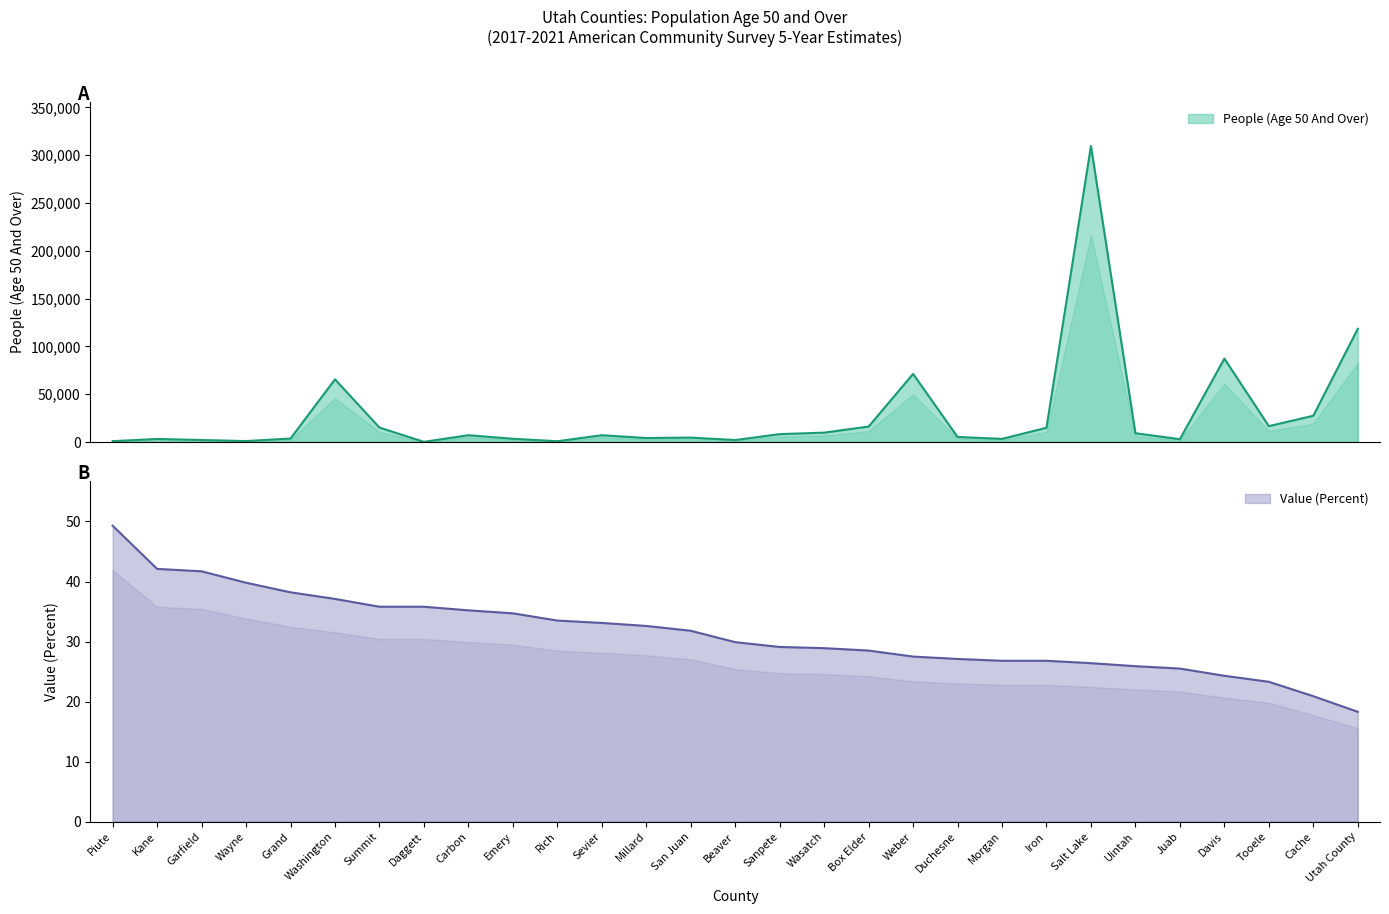

What is the sum of all People (Age 50 And Over) values?

821825.0